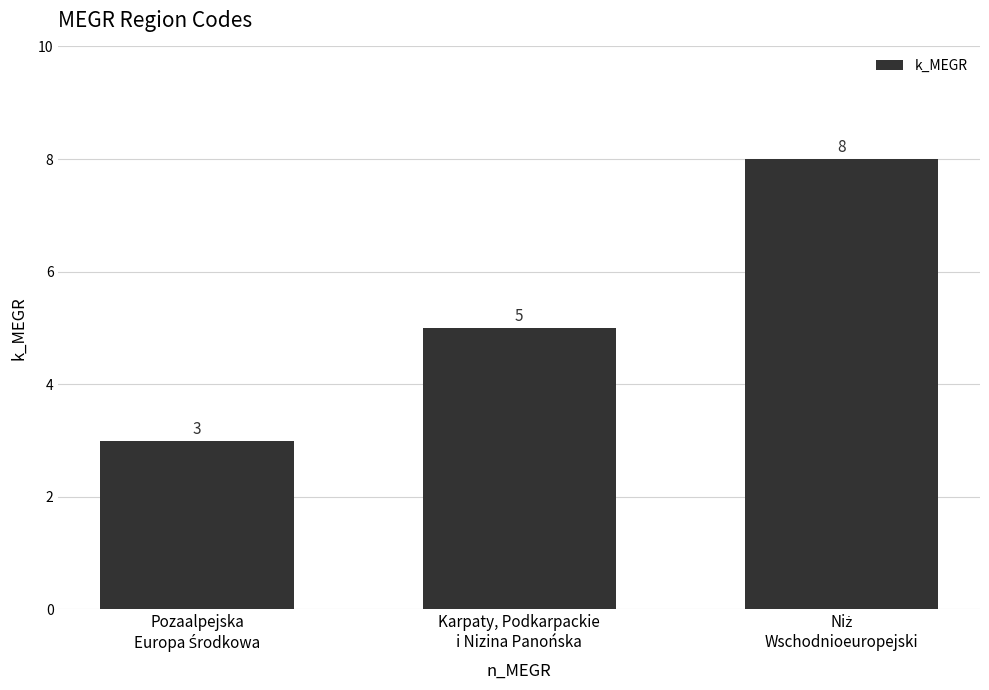

What is the average value?

5